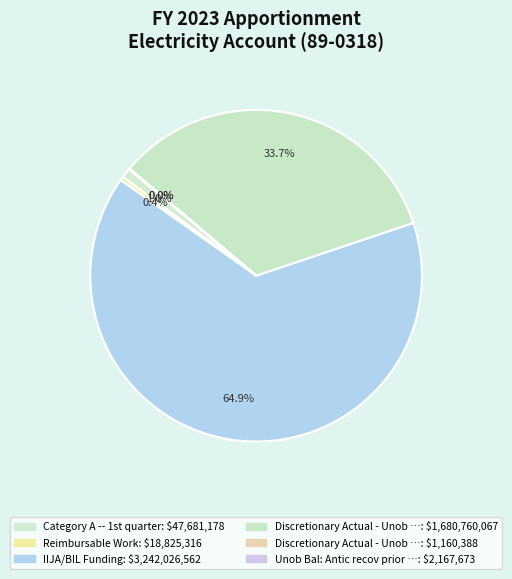

How many segments does this pie chart have?

6